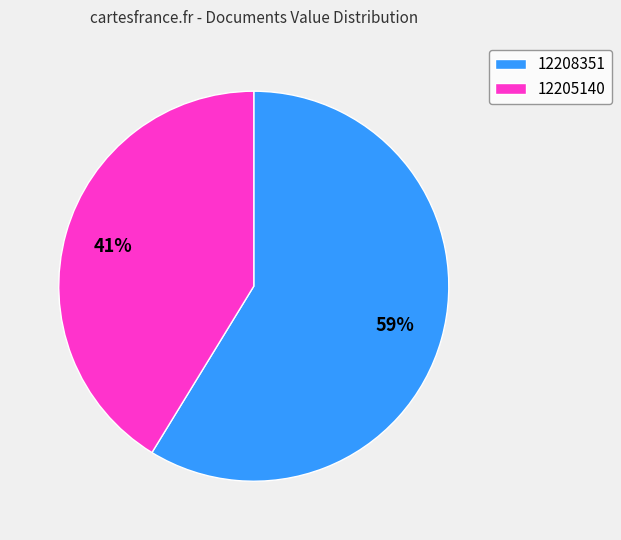

Count the number of slices in the pie.

2